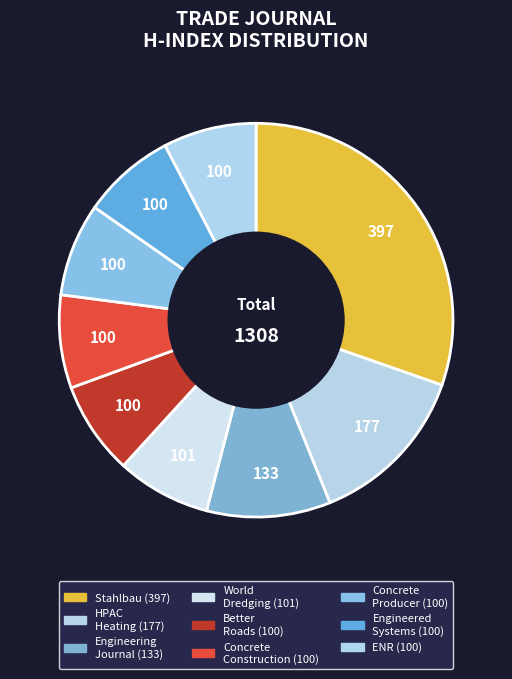

Which slice is the smallest?

Better Roads